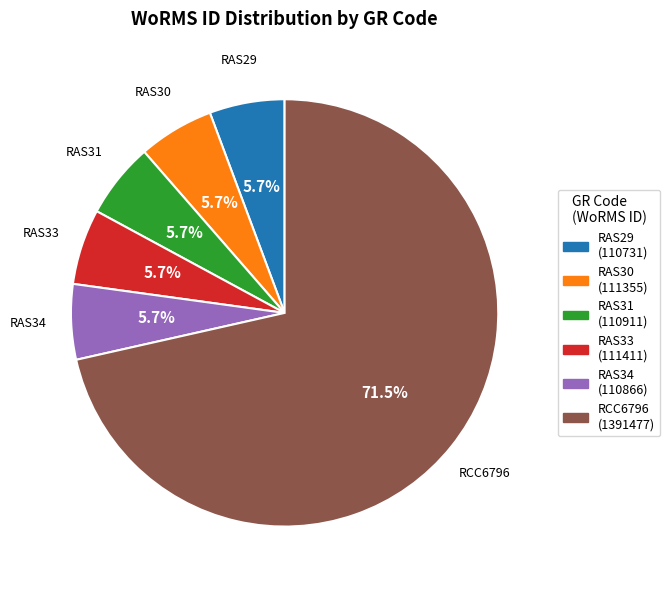

What percentage is NOT represented by RAS31?

94.3%